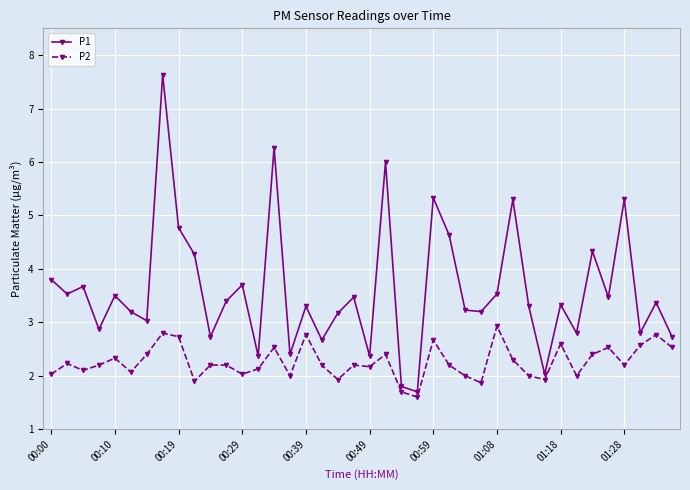

What is the greatest value displayed?

7.6